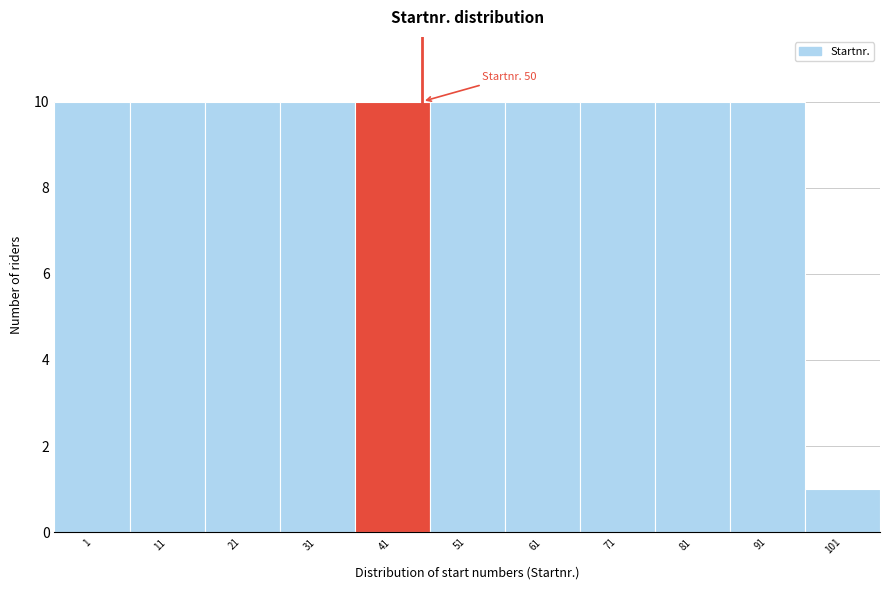

Reading left to right, transcribe all the data shown in this chart.

1=10	11=10	21=10	31=10	41=10	51=10	61=10	71=10	81=10	91=10	101=1